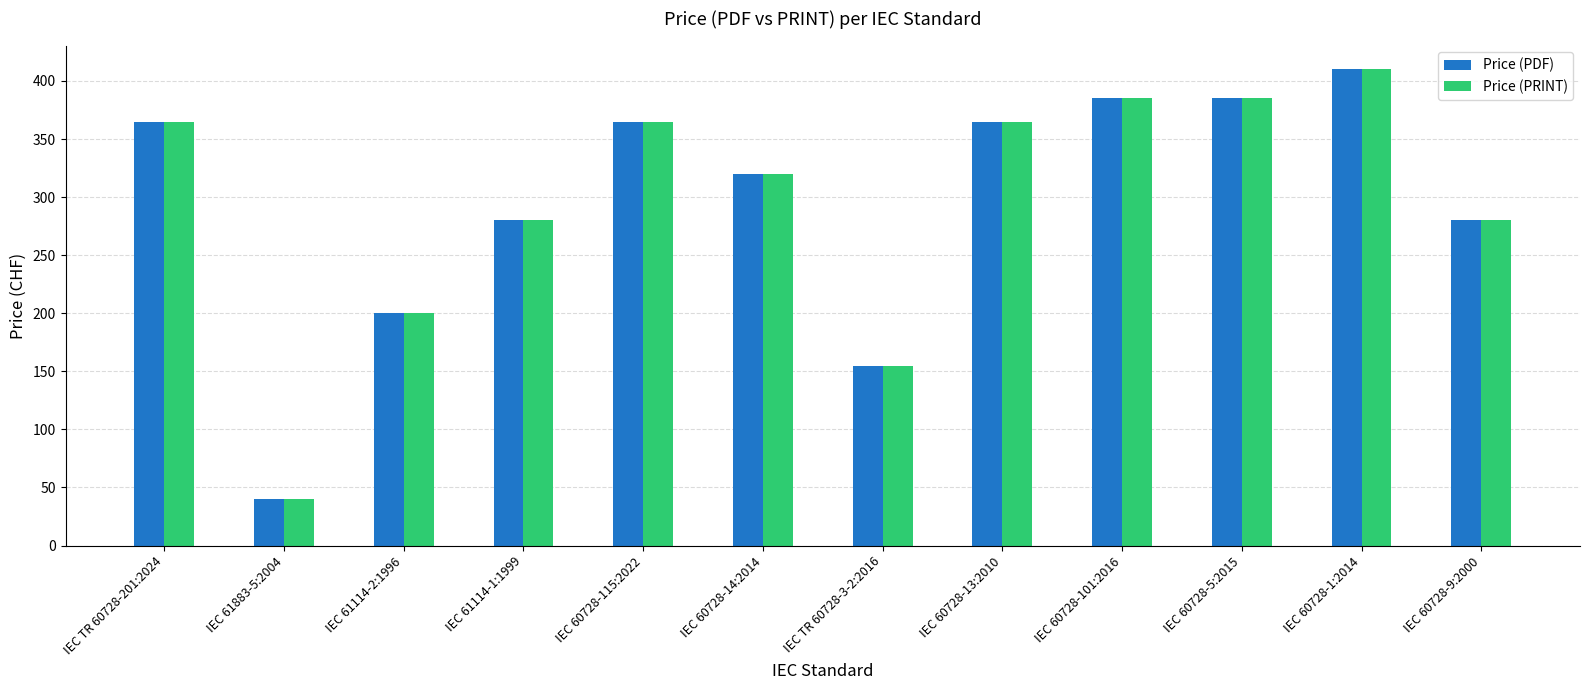

How many data points does each series have?

12